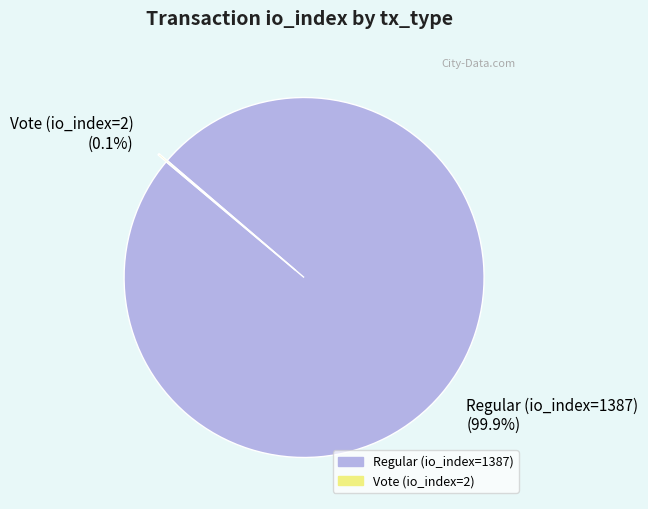

Which slice is the largest?

Regular (io_index=1387)